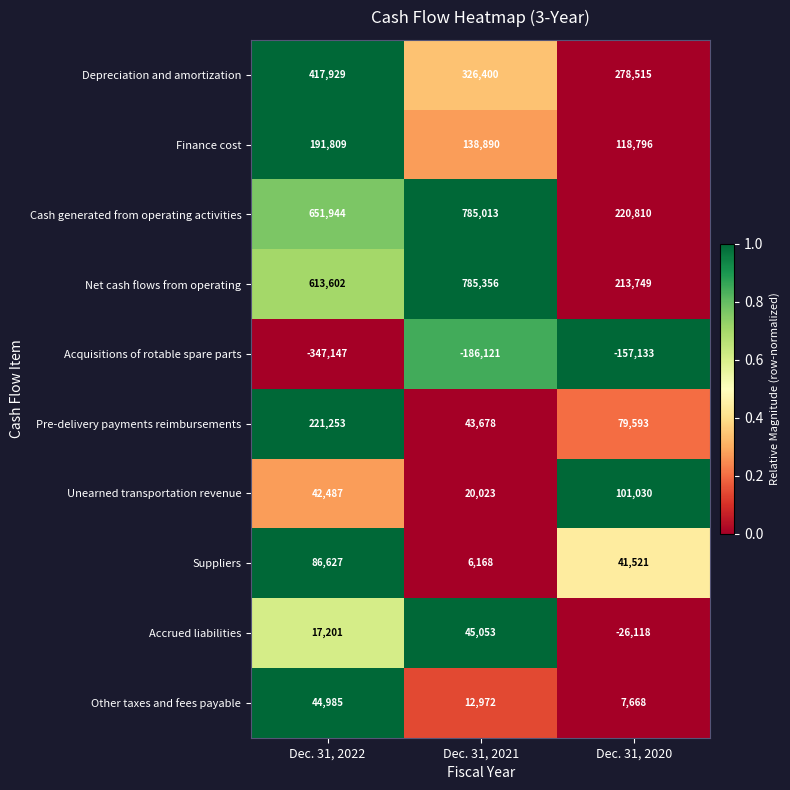

At Dec. 31, 2021, list the series in order from largest to smallest.

Net cash flows from operating, Cash generated from operating activities, Depreciation and amortization, Finance cost, Accrued liabilities, Pre-delivery payments reimbursements, Unearned transportation revenue, Other taxes and fees payable, Suppliers, Acquisitions of rotable spare parts